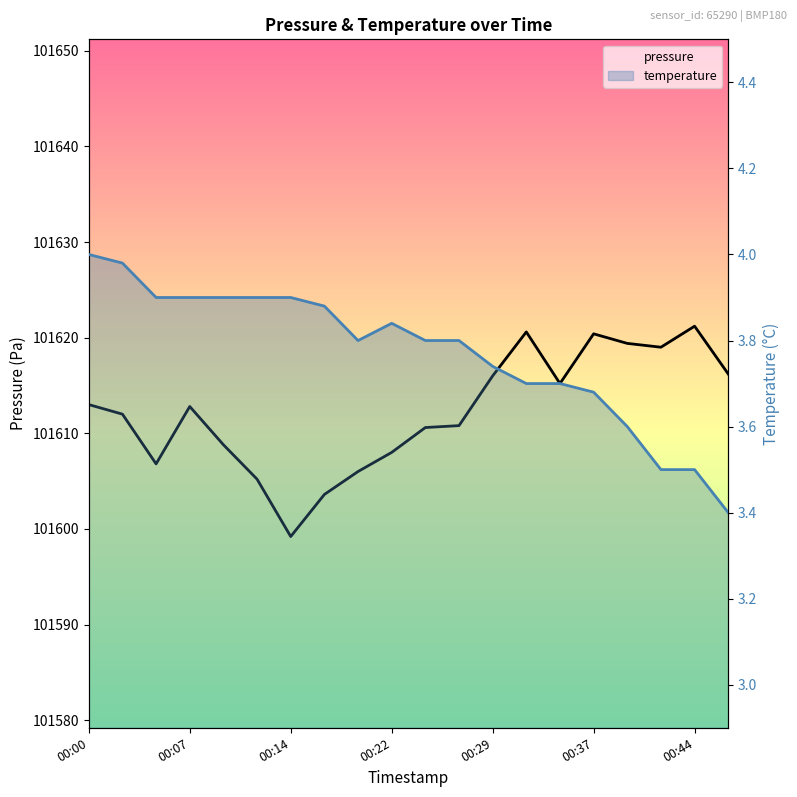

What are all the series names shown in the legend?

pressure, temperature